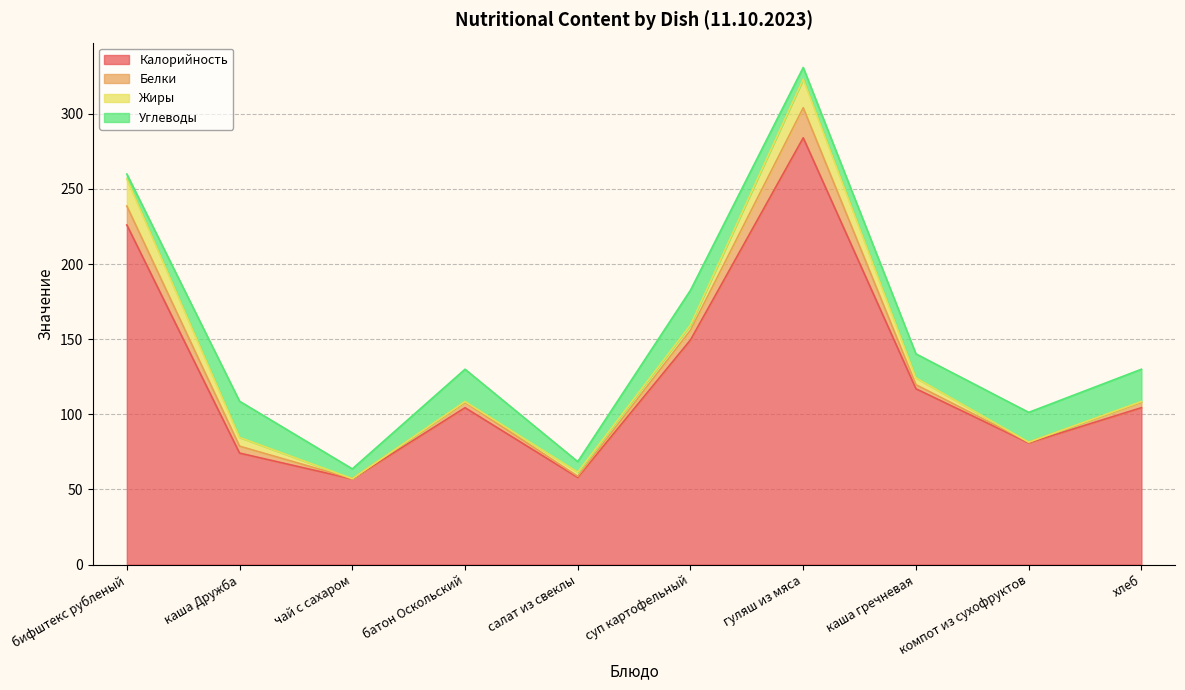

At how many categories does at least one series exceed 178?

2